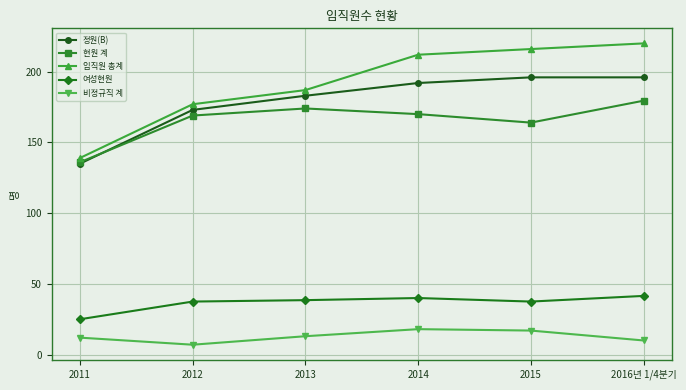

What is the value of the 정원(B) point at the 3rd from the left?

183.0